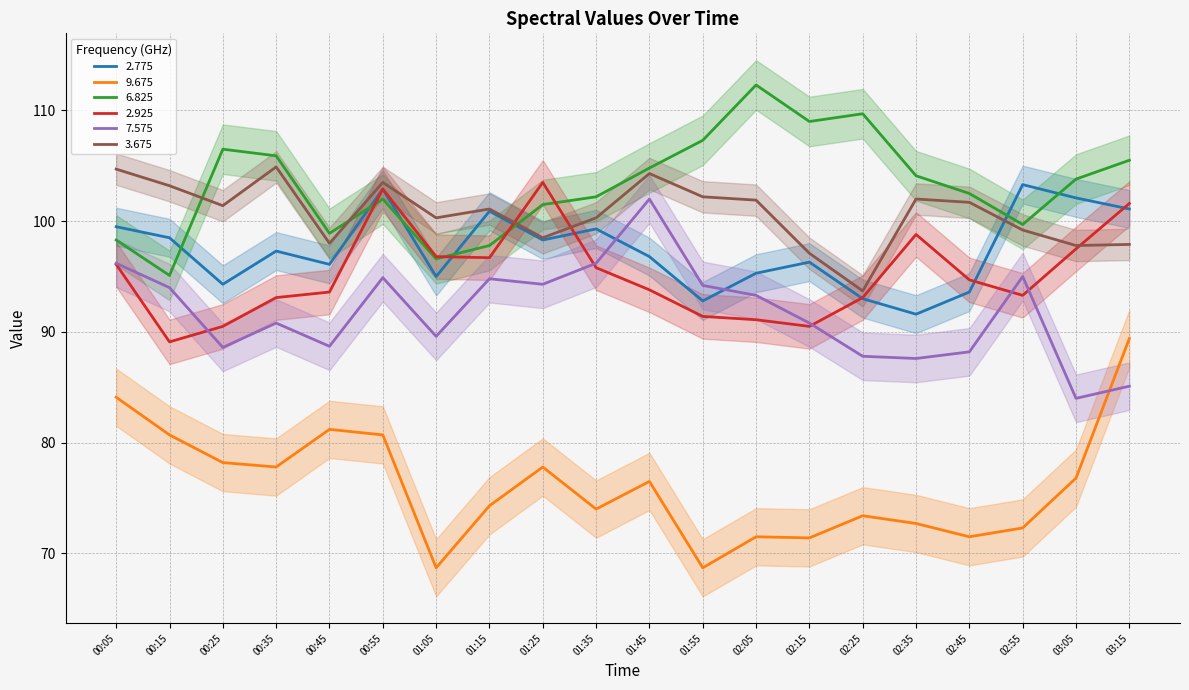

True or false: 9.675 and 2.925 intersect in this chart.

False